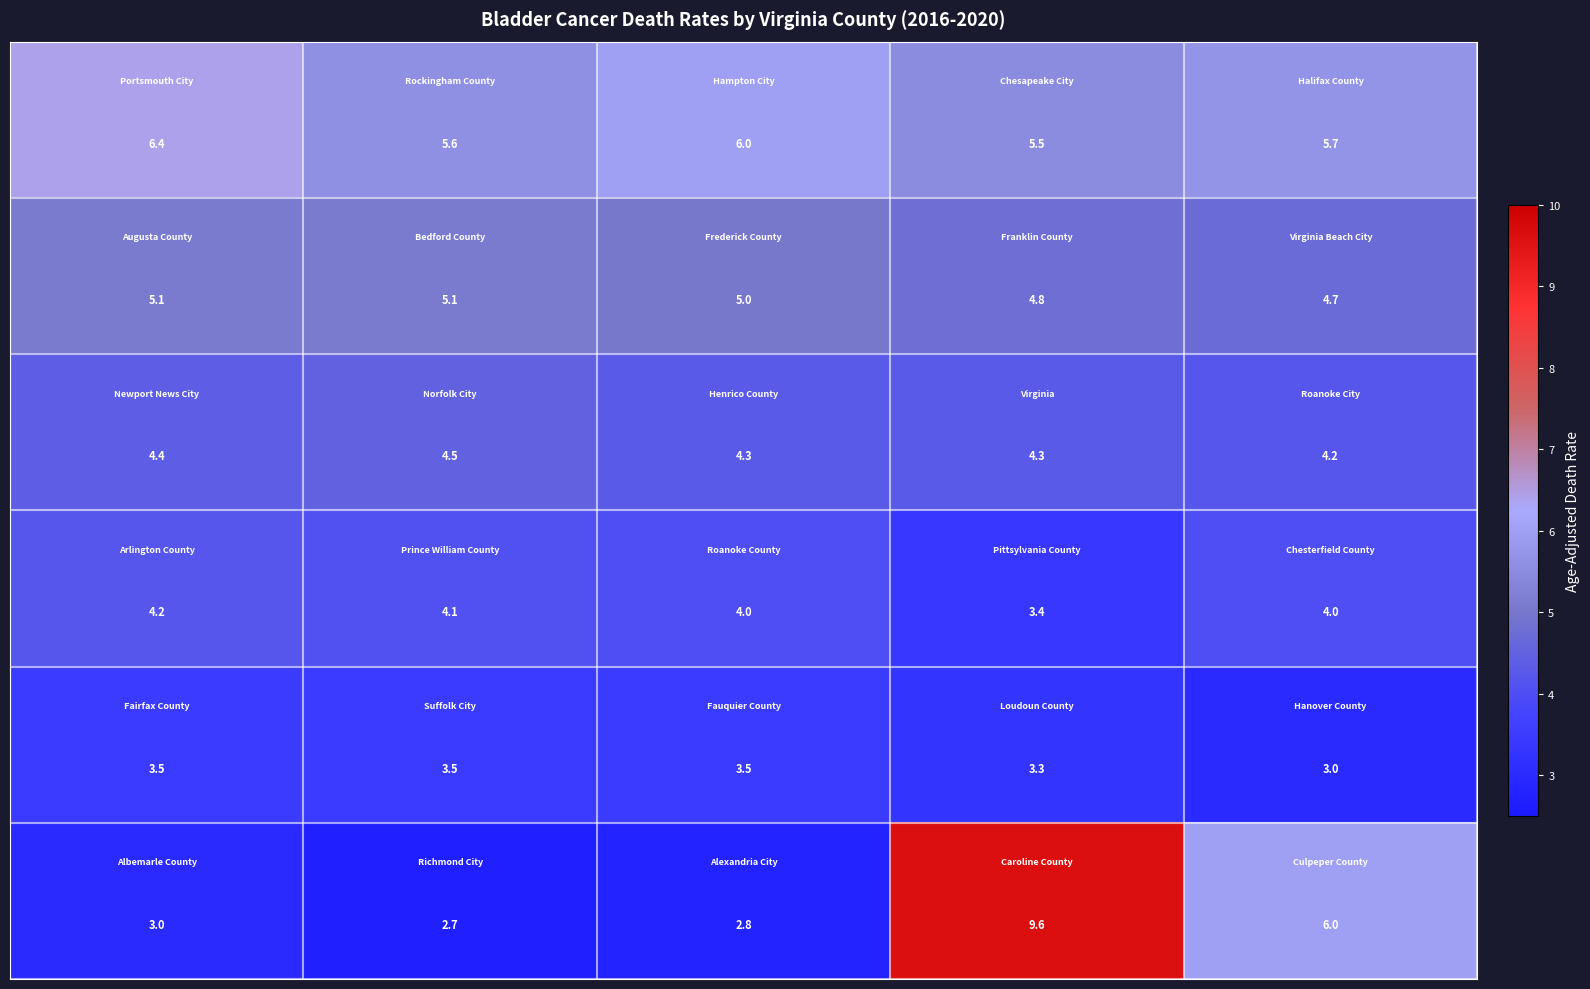

What is the minimum value shown in the chart?

2.7